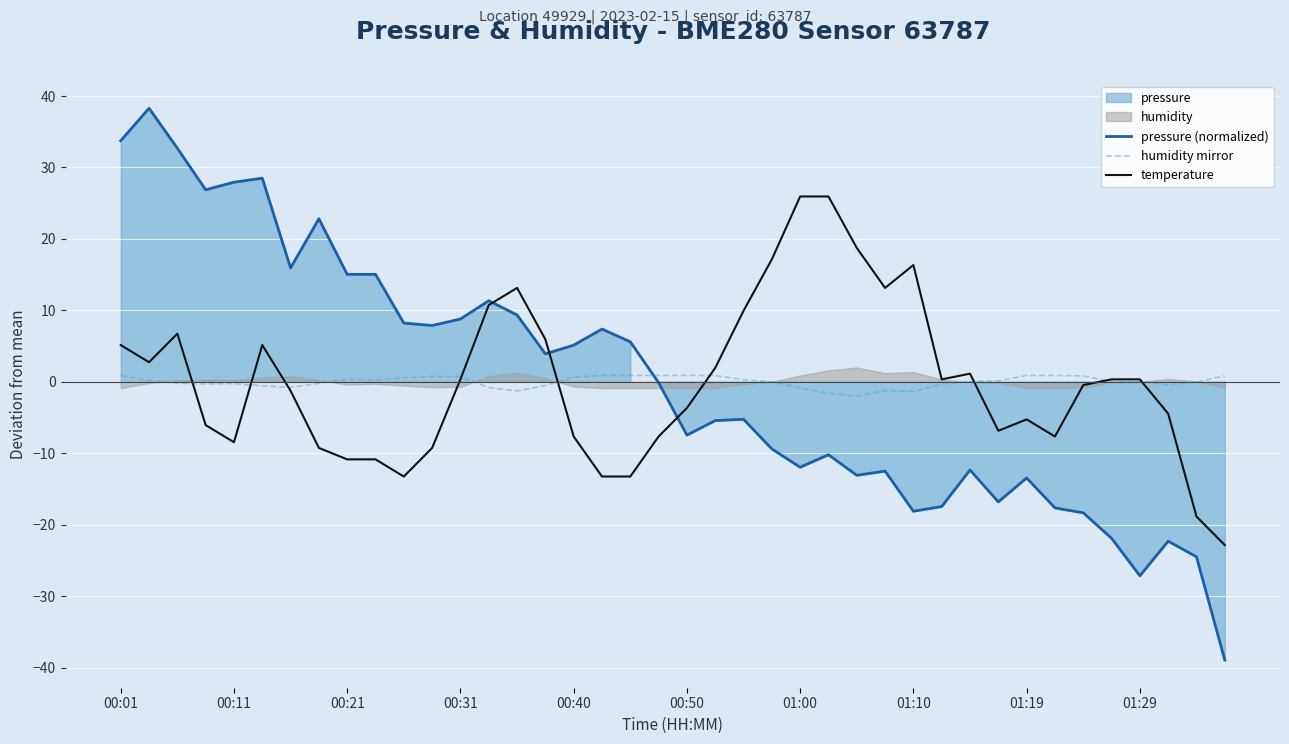

Read the humidity mirror value at 33.

0.9